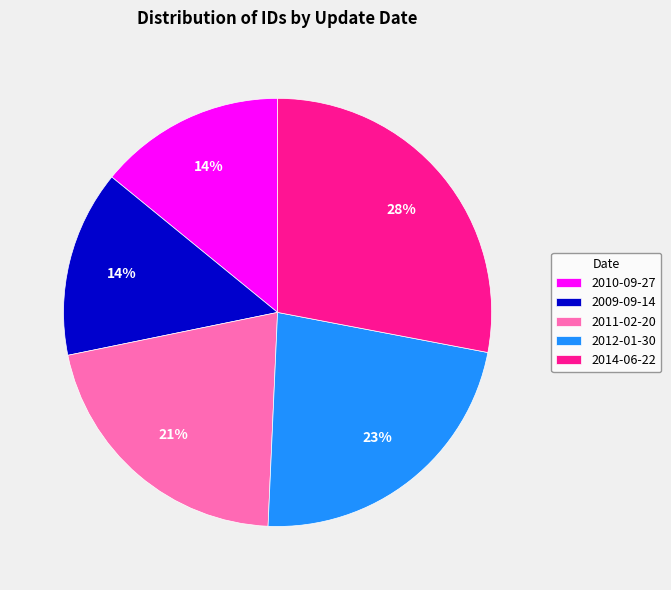

Is there any slice that represents more than half of the pie?

No